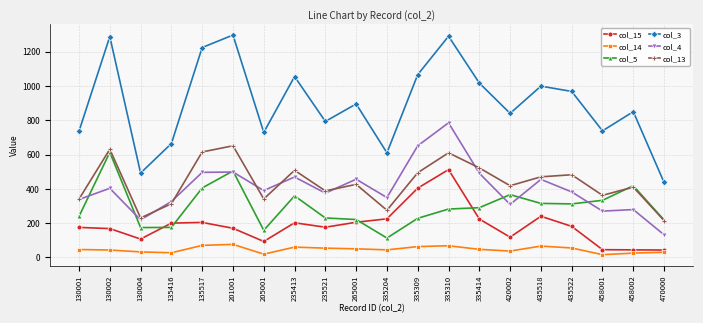

True or false: col_5 has a value of 613 at 130002.

True